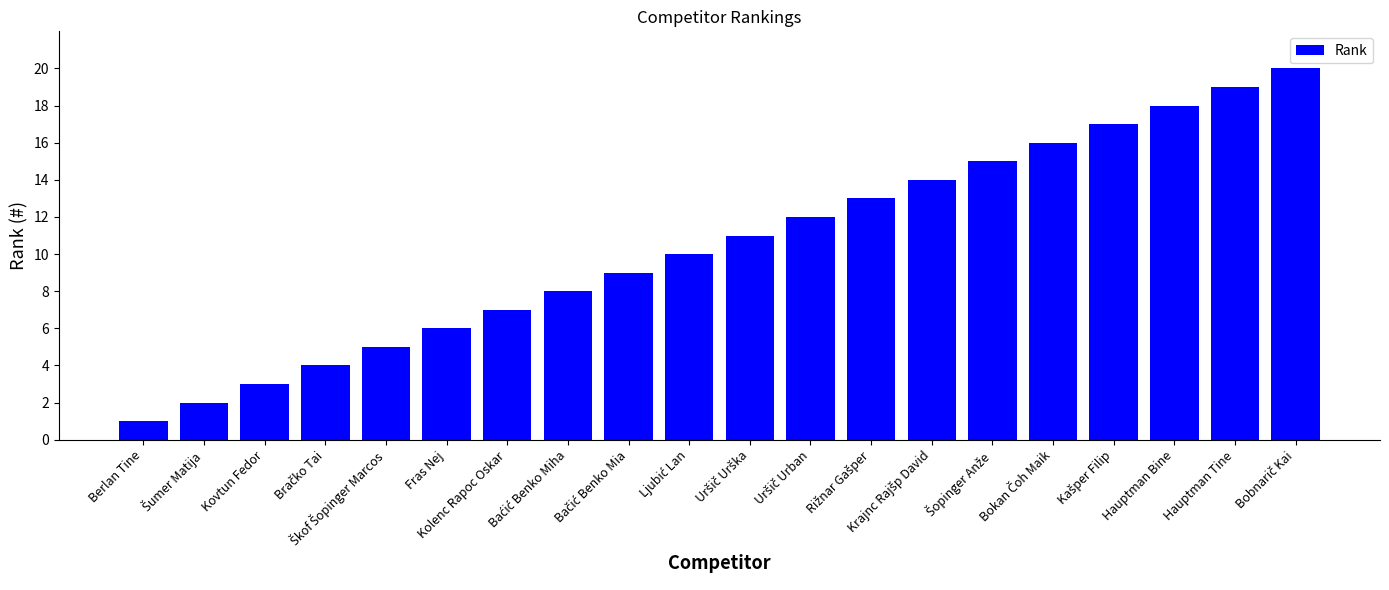

How many values are below 11?

10